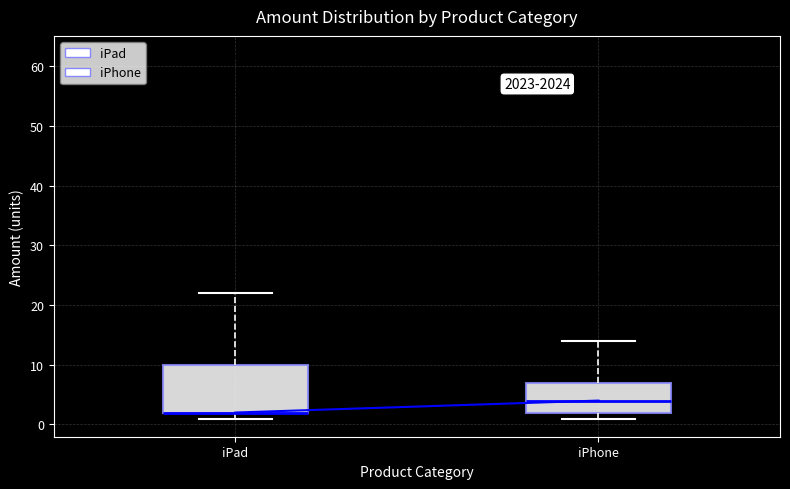

Comparing the boxes themselves (not the whiskers), which one is the tallest?

iPad